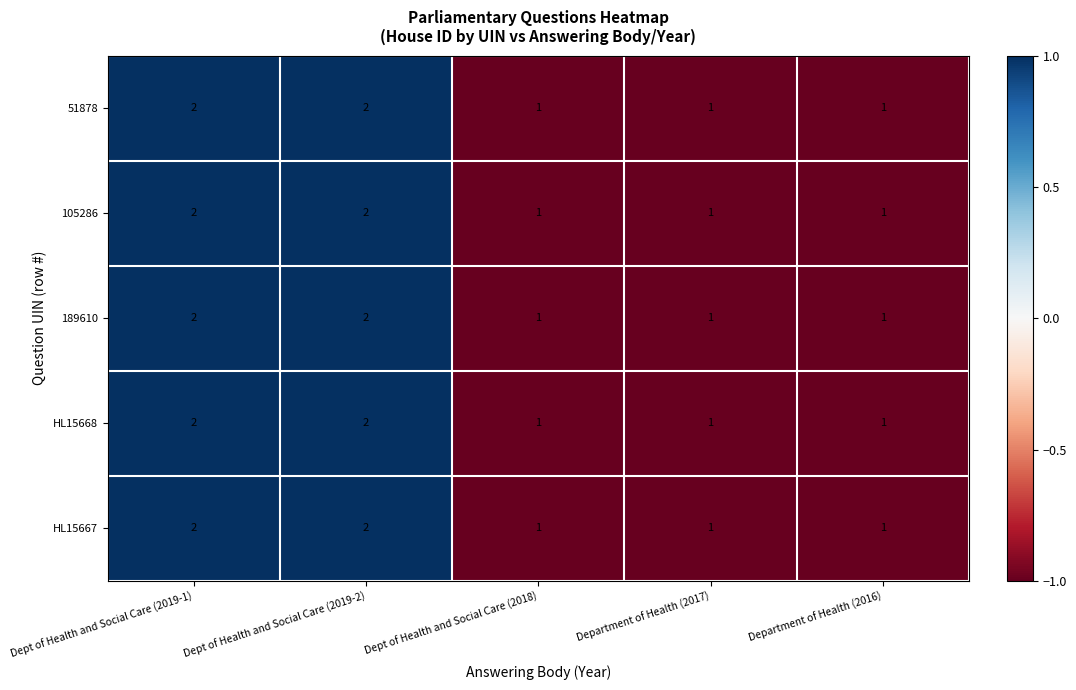

Reading right to left, extract all data points from this chart.

51878: 1	1	1	2	2
105286: 1	1	1	2	2
189610: 1	1	1	2	2
HL15668: 1	1	1	2	2
HL15667: 1	1	1	2	2